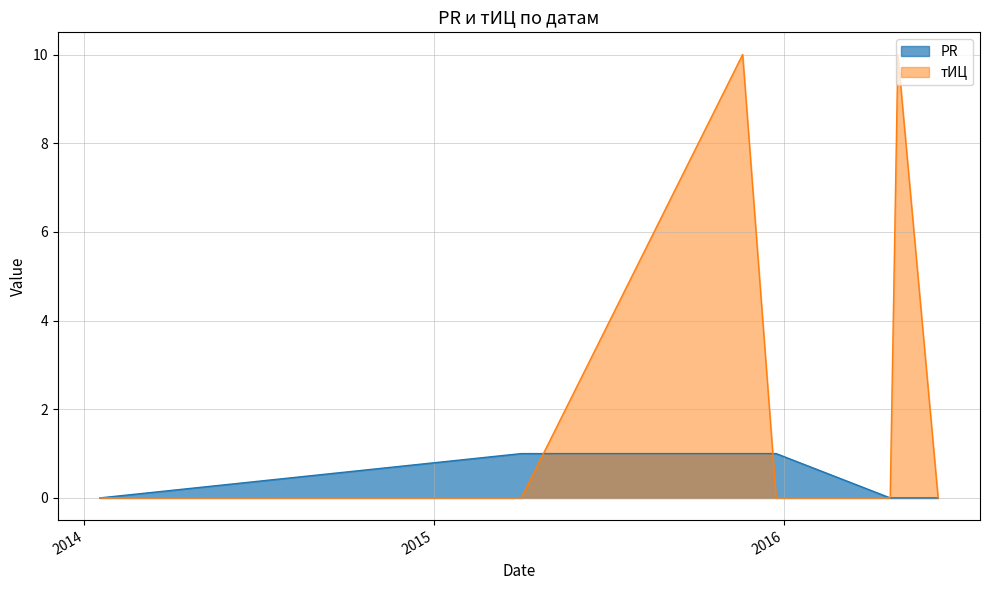

How many lines are shown in the chart?

2